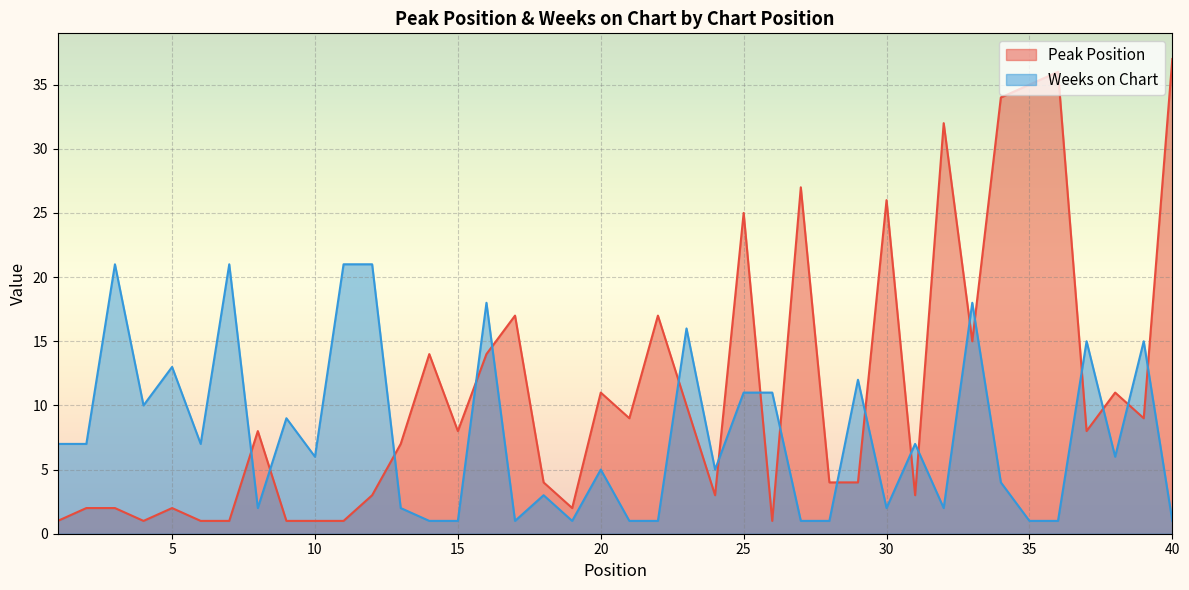

What is the spread (max minus min) of values at 13?

5